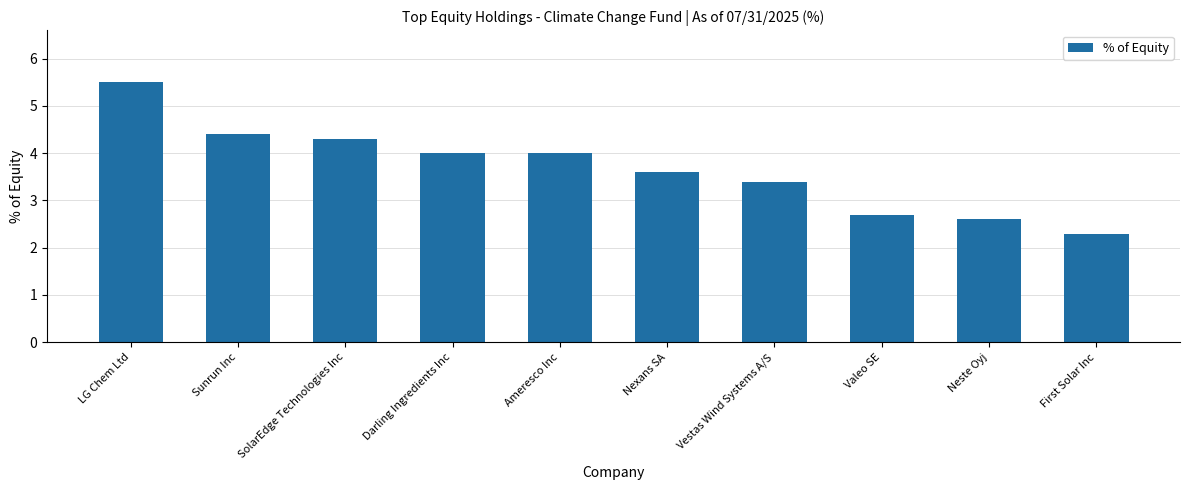

Approximately how many times larger is the value at Ameresco Inc compared to Nexans SA?

1.1